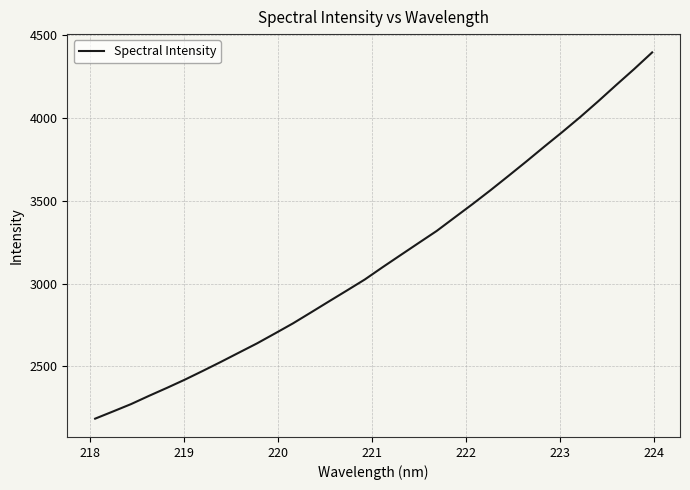

What is the minimum value shown in the chart?

2185.0